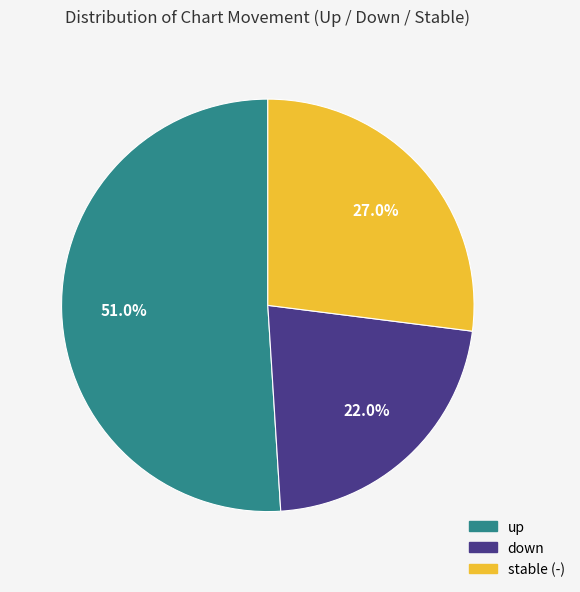

Does any single category account for the majority?

Yes